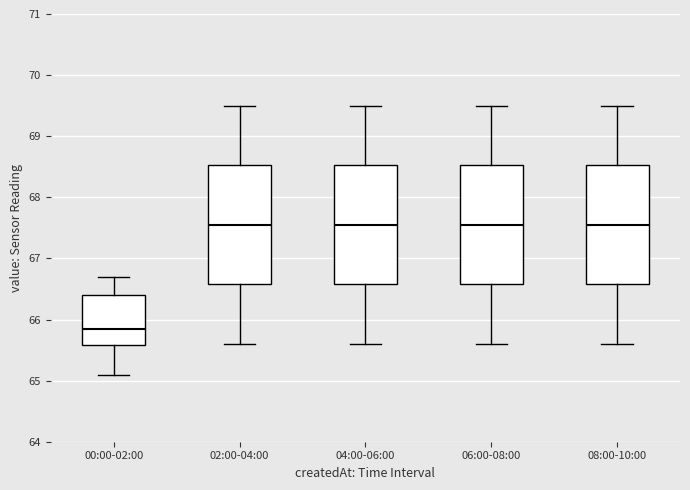

Reading left to right, transcribe this box plot: for each box, give where its median line is, the range the box spans, and where its two whiskers end, as read against the y-axis. The values are not printed on the chart, so give them approximately, as read against the axis.

00:00-02:00: median 65.9, box 65.6 to 66.4, whiskers 65.1 to 66.7
02:00-04:00: median 67.6, box 66.6 to 68.5, whiskers 65.6 to 69.5
04:00-06:00: median 67.6, box 66.6 to 68.5, whiskers 65.6 to 69.5
06:00-08:00: median 67.6, box 66.6 to 68.5, whiskers 65.6 to 69.5
08:00-10:00: median 67.6, box 66.6 to 68.5, whiskers 65.6 to 69.5